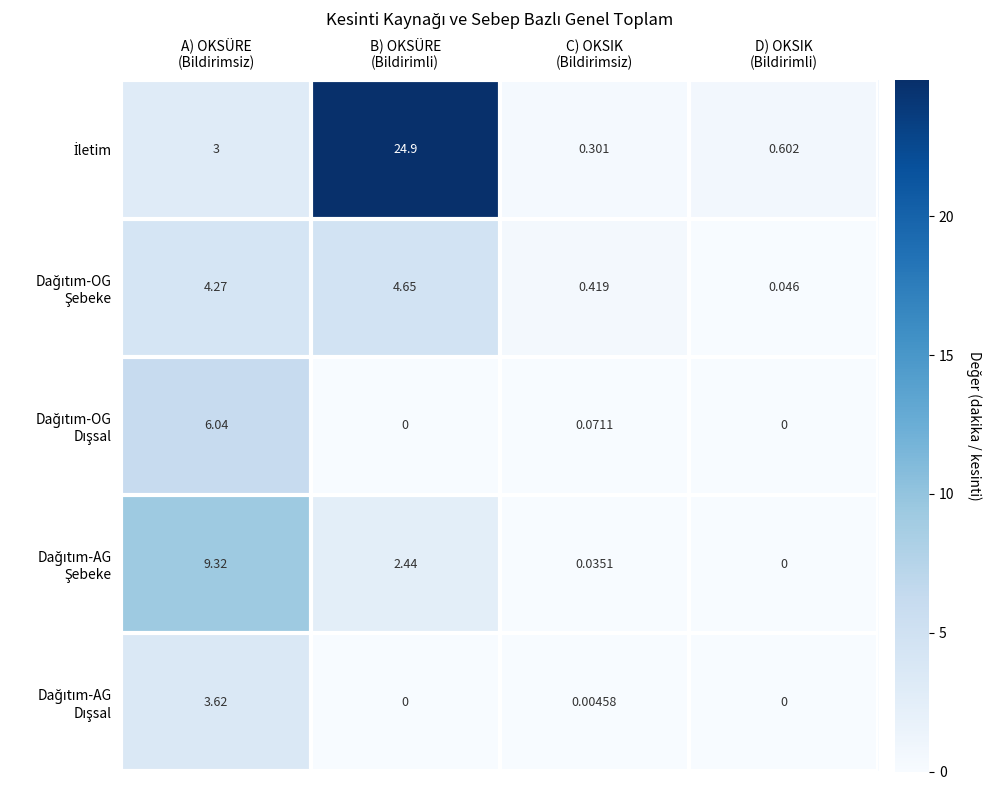

How many series are shown in this chart?

5